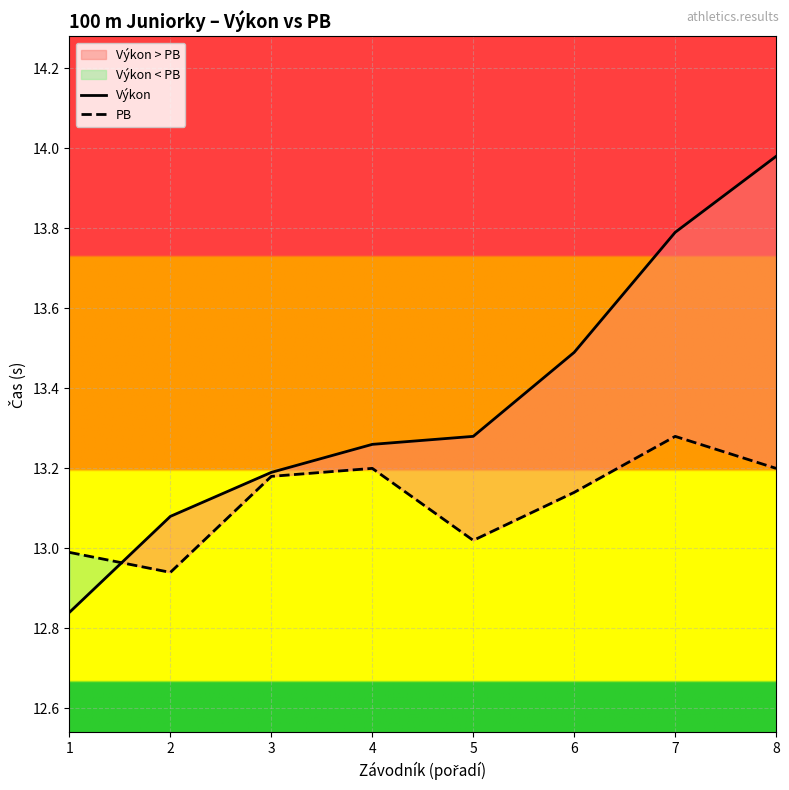

What is the average value of the Výkon series?

13.4